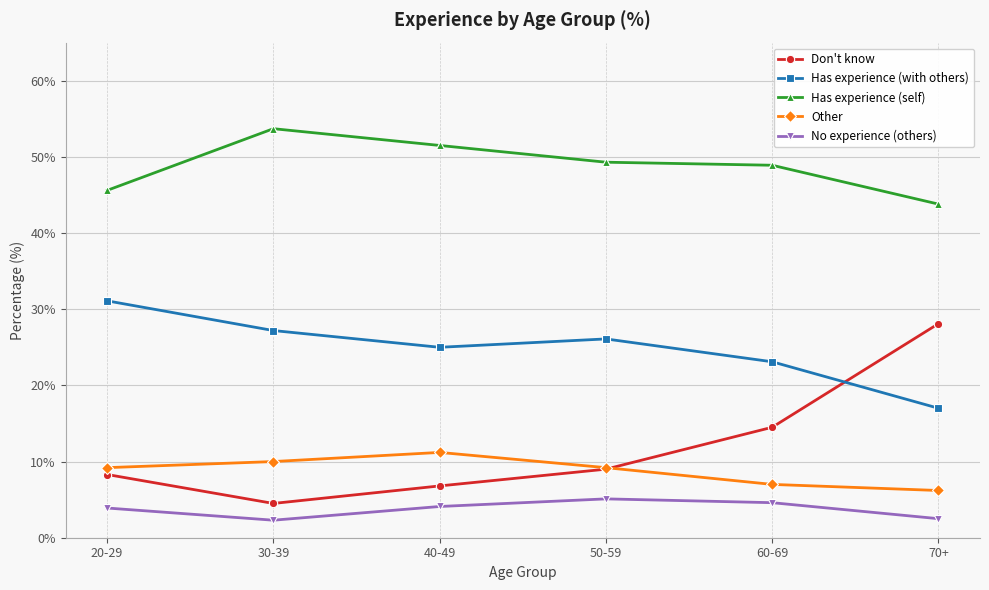

What are all the series names shown in the legend?

Don't know, Has experience (with others), Has experience (self), Other, No experience (others)